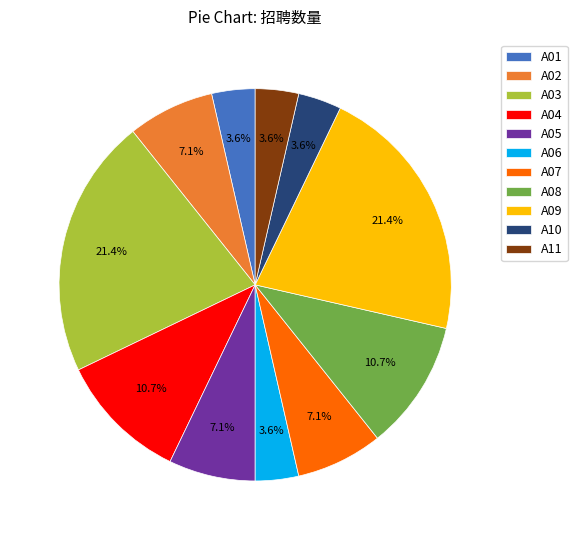

Combined, do A09 and A02 account for over 50%?

No